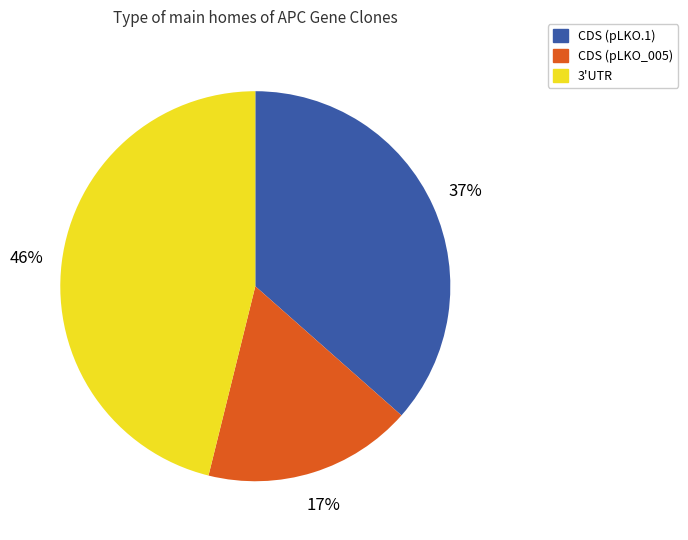

What percentage is the 3'UTR slice, to the nearest percent?

46%